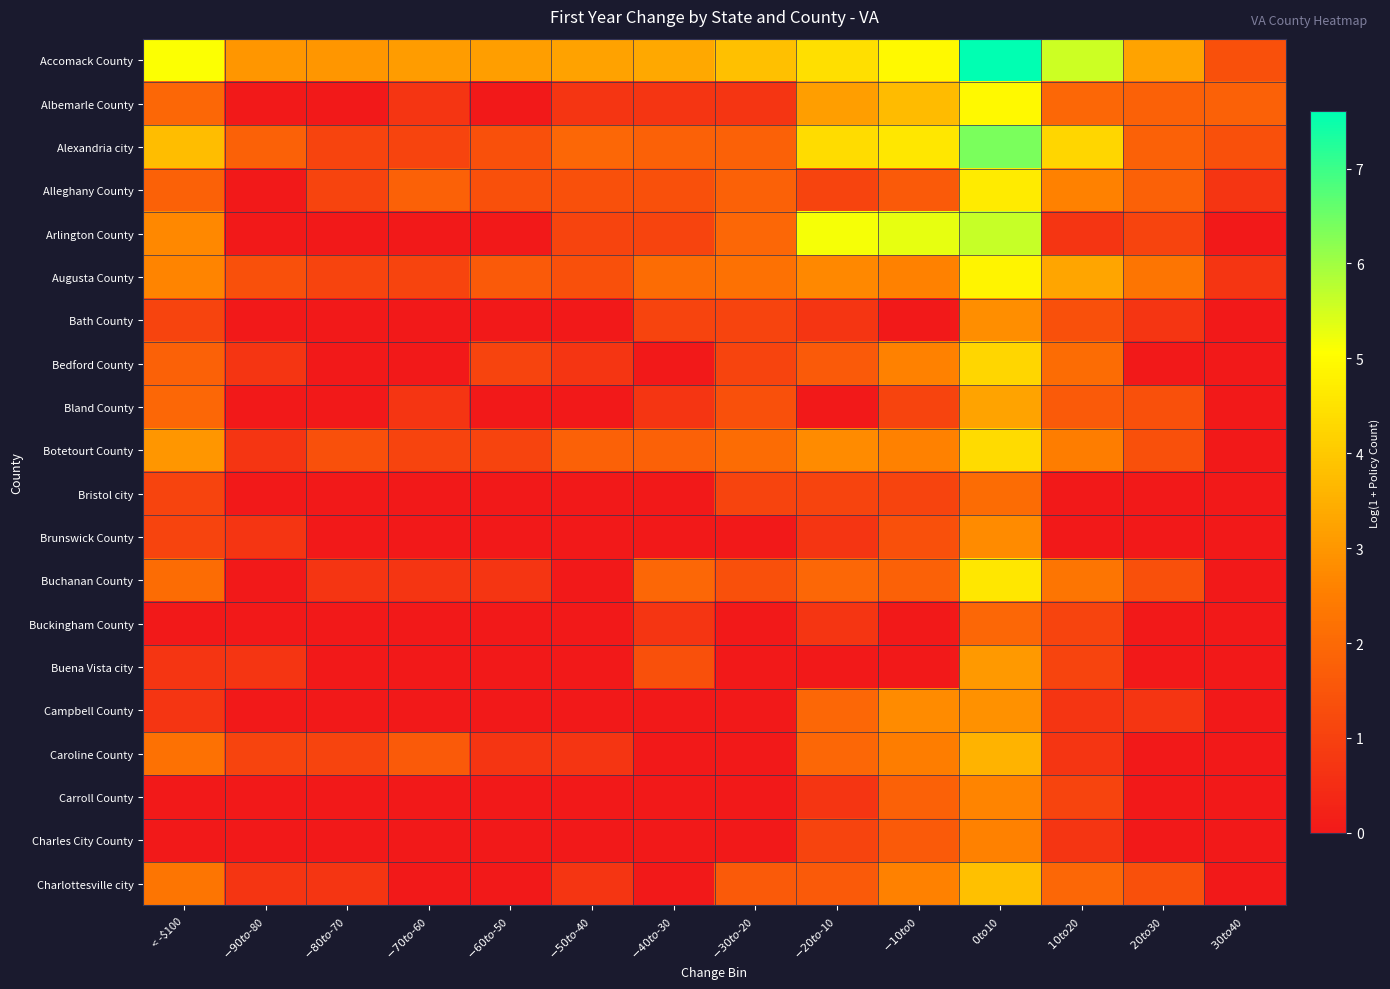

At which category is the sum across all series the highest?

$0 to $10